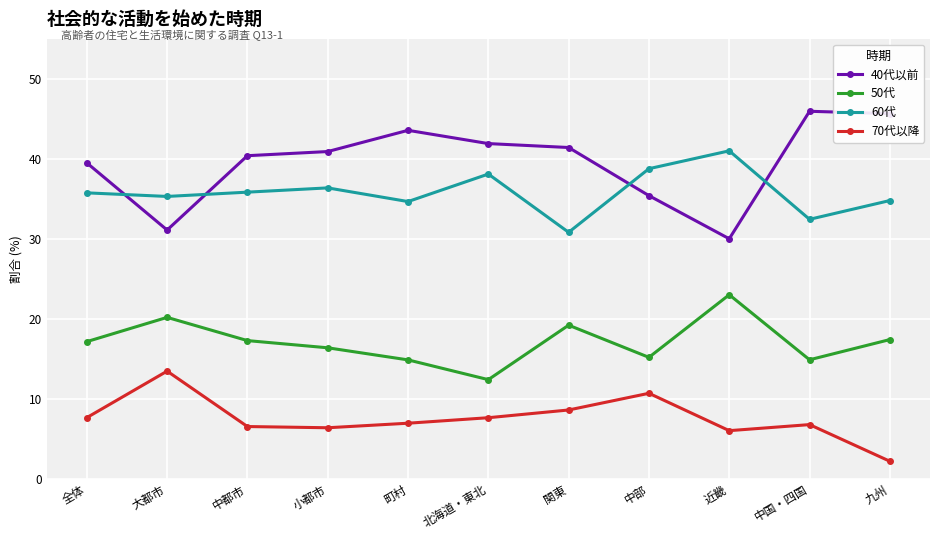

At which category does the chart reach its minimum across all series?

九州